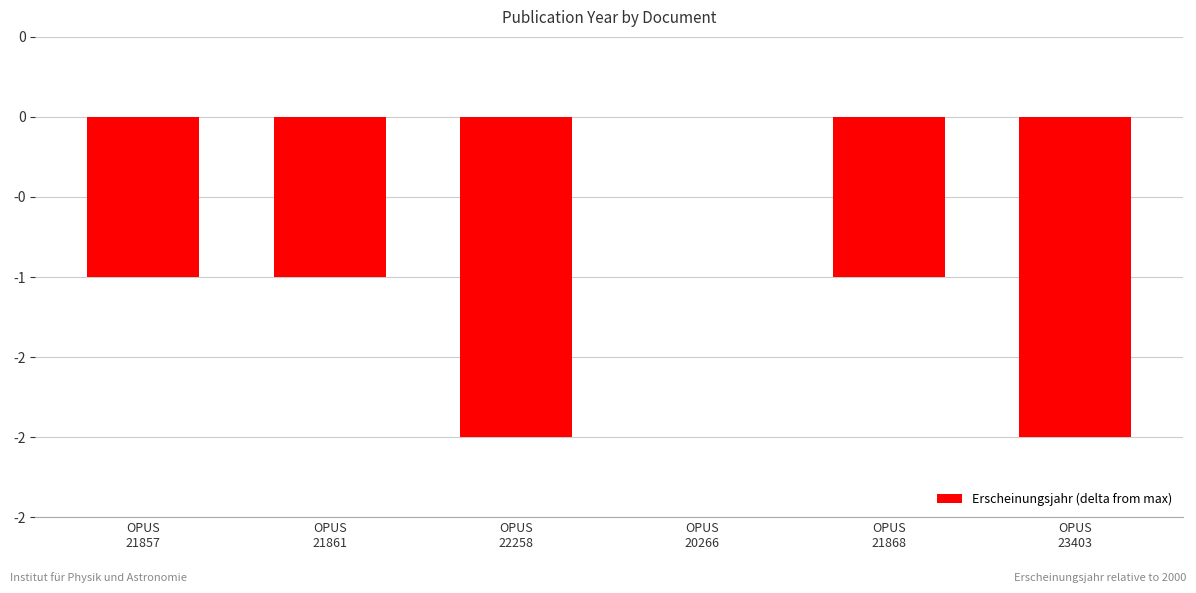

How many bars are there in total?

6